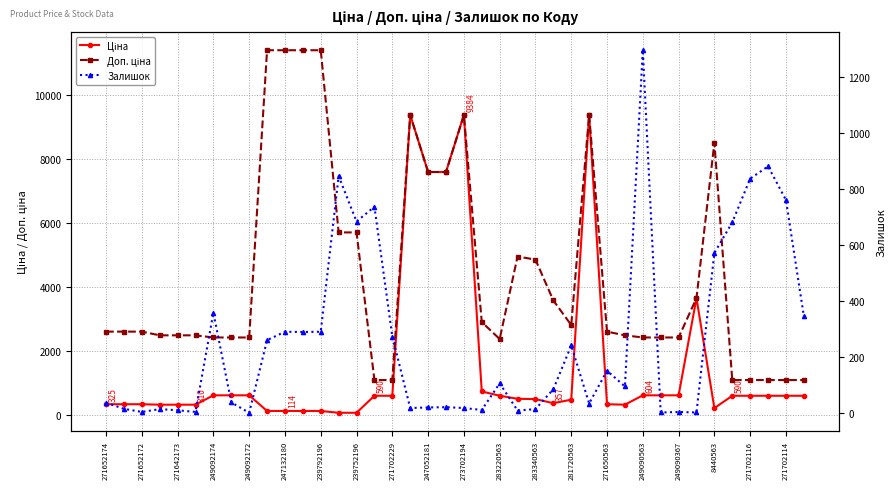

What is the label of the 6th point from the left?

247132180